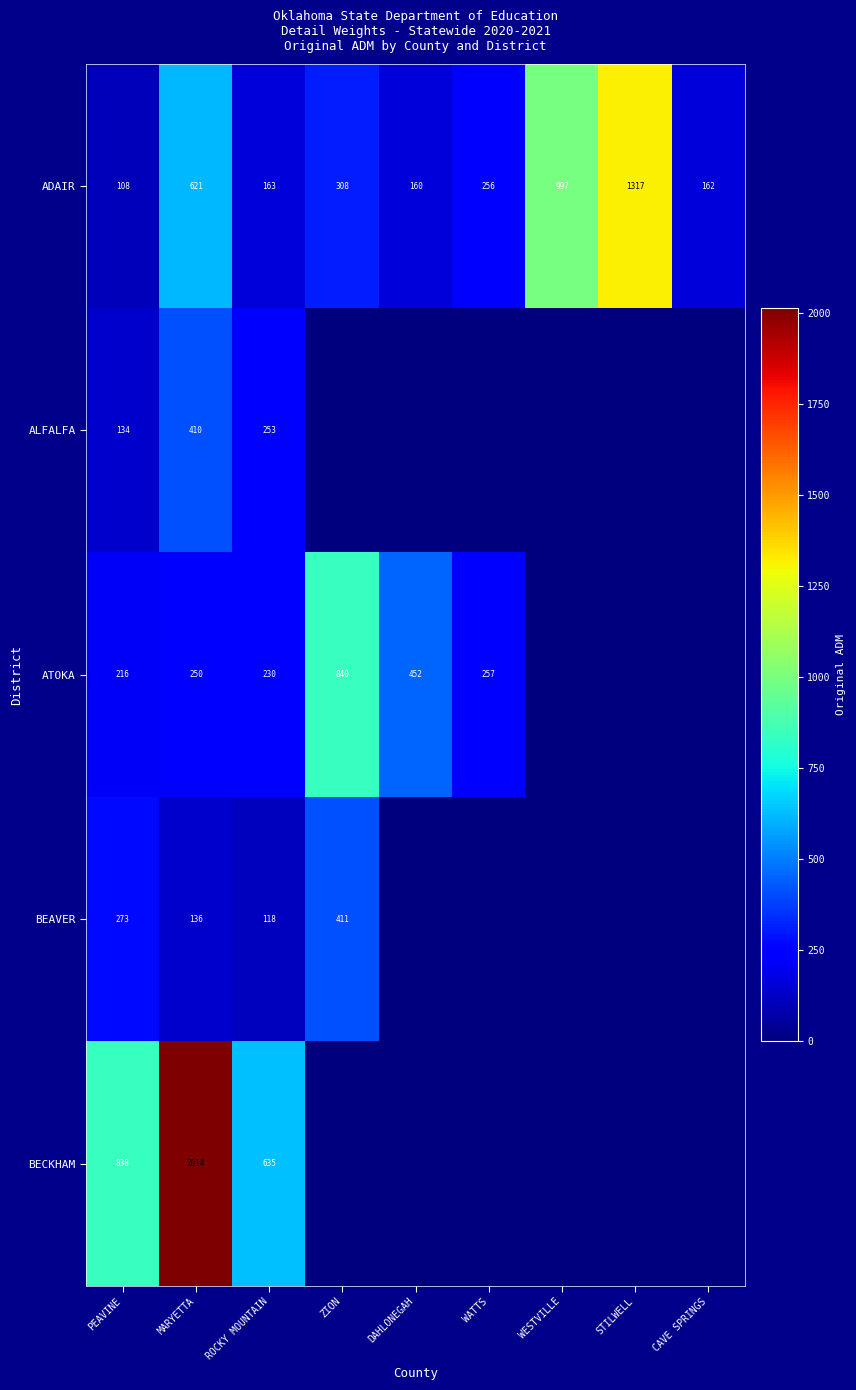

What is the approximate value of ADAIR at PEAVINE, to the nearest 10?

110